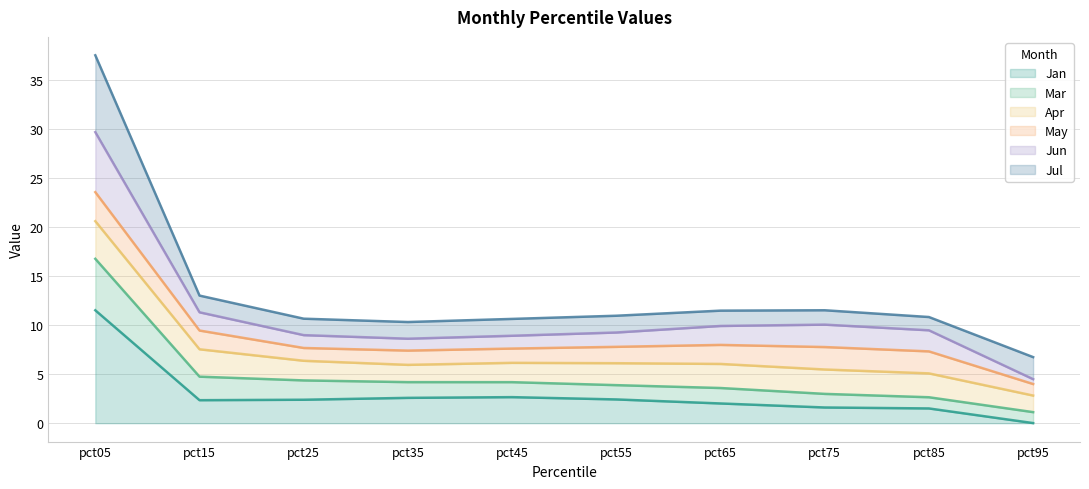

The value of Jan at pct15 is 2.3. True or false?

True